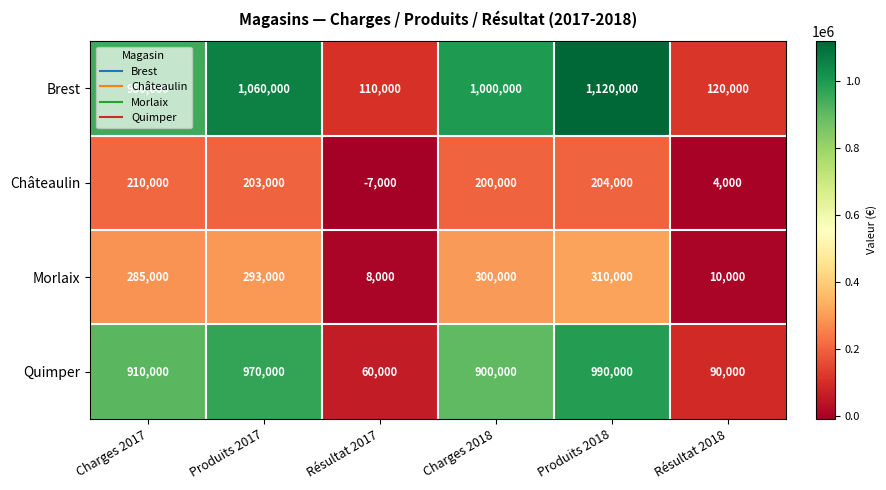

What is the highest value of the Châteaulin series?

210000